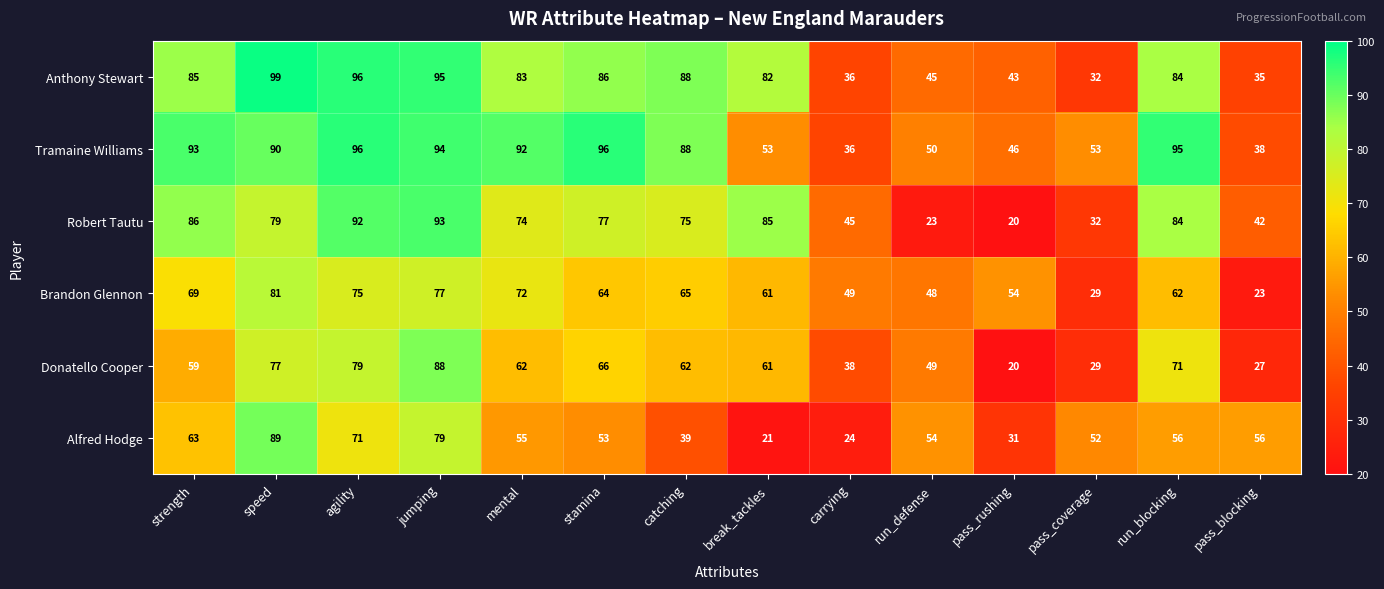

What is the difference between the highest and lowest values at pass_rushing?

34